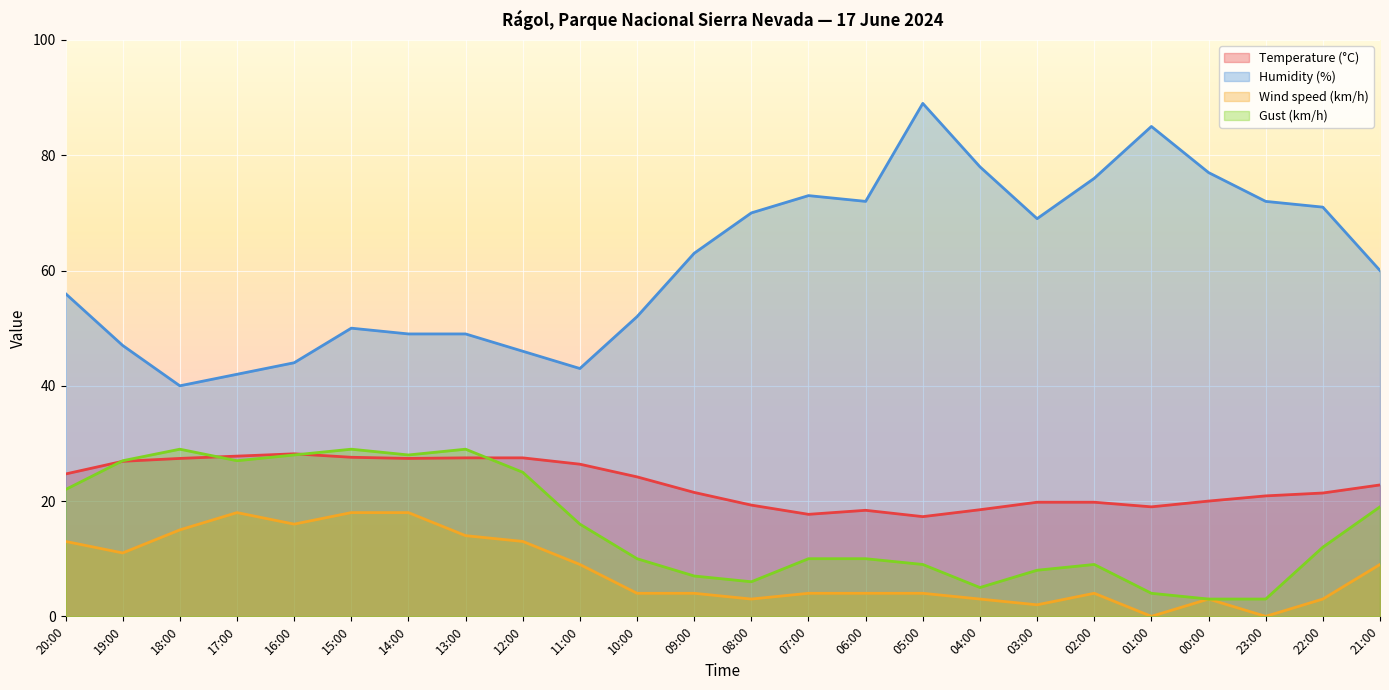

The Temperature (°C) series shows 26.4 at 11:00. True or false?

True